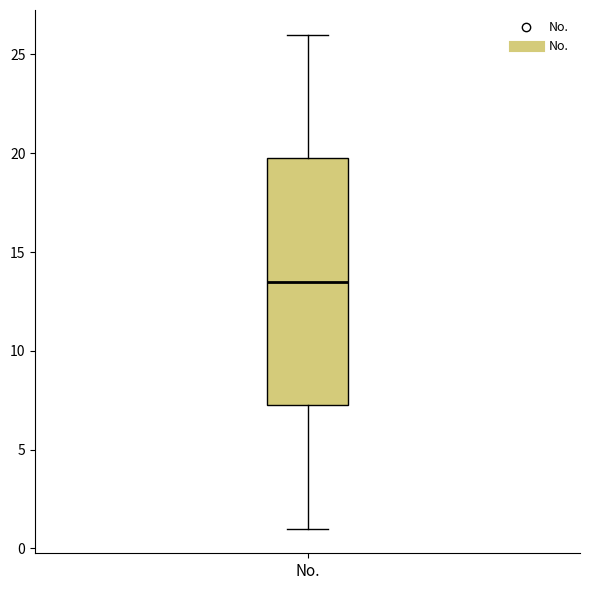

Read this box plot against the y-axis: the position of the median line, the range covered by the box, and the ends of both whiskers. The values are not printed on the chart, so give them approximately, as read against the axis.

median 13.5, box 7.5 to 20.0, whiskers 1.0 to 26.0